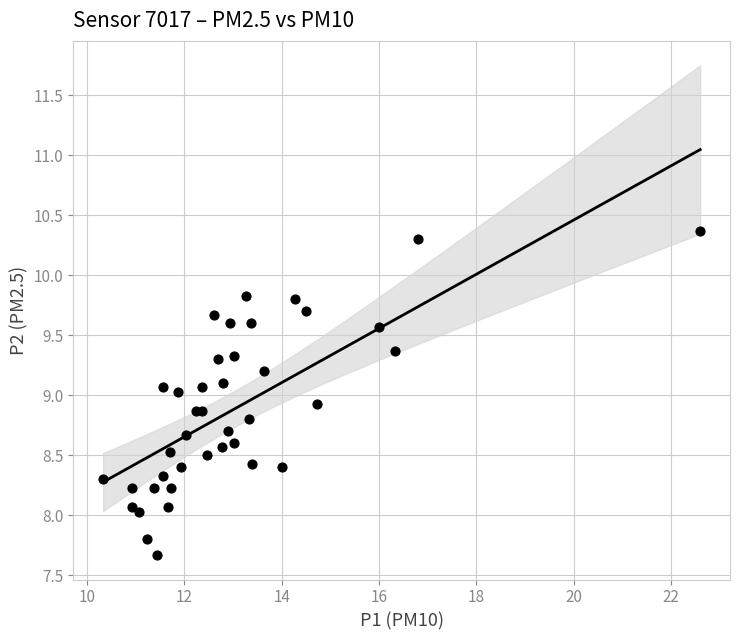

What is the range of Y values (max minus min)?

2.7